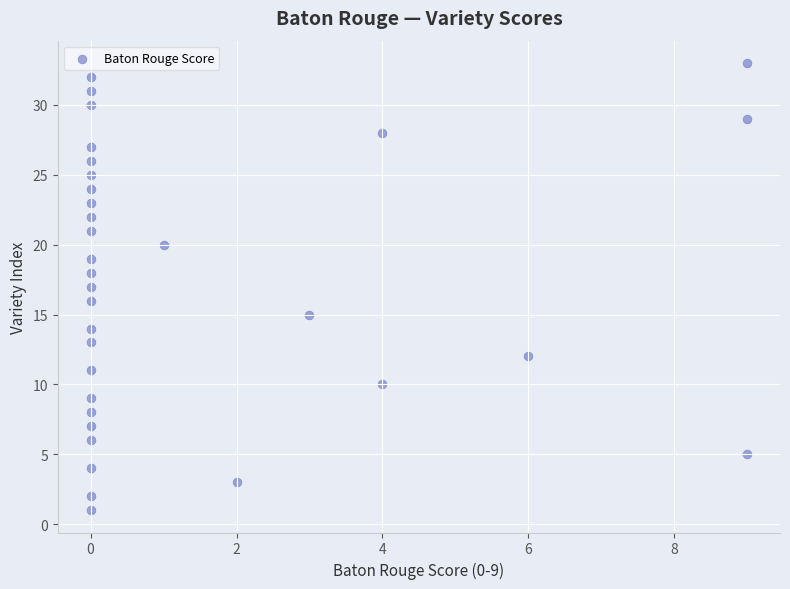

What is the range of Y values (max minus min)?

32